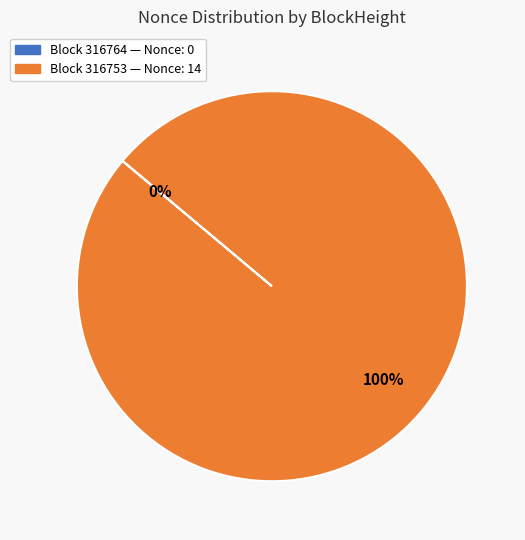

To the nearest percent, what is the difference between the largest and smallest slice percentages?

100%